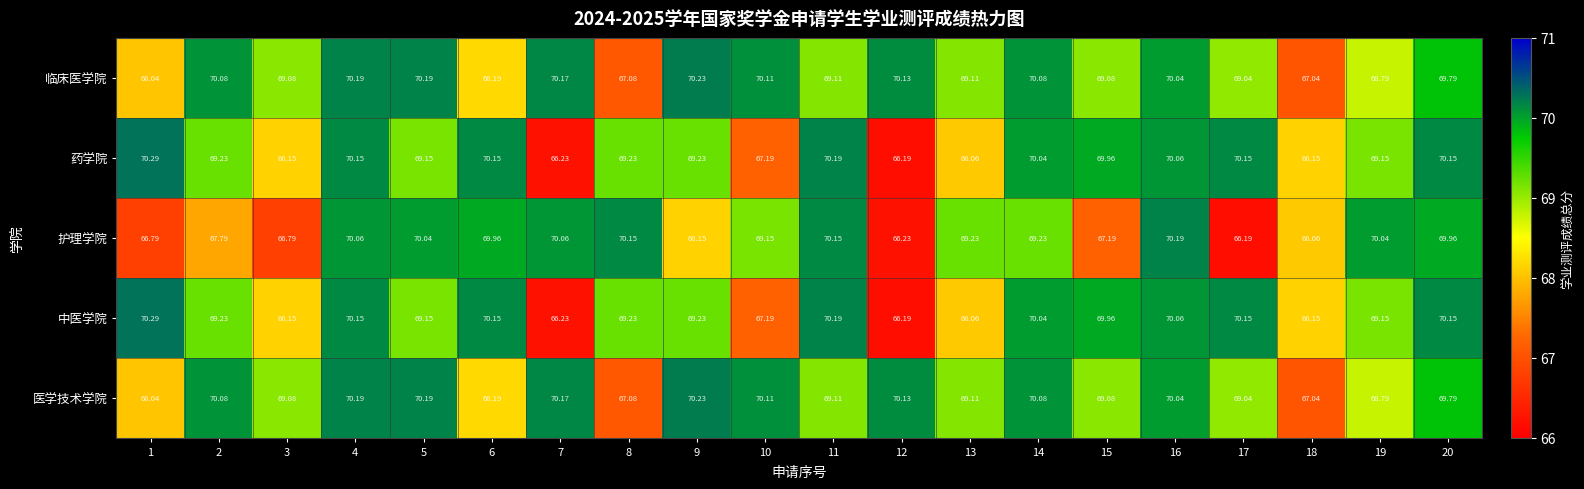

Is the value of 医学技术学院 at 13 greater than the value of 药学院 at 7?

Yes